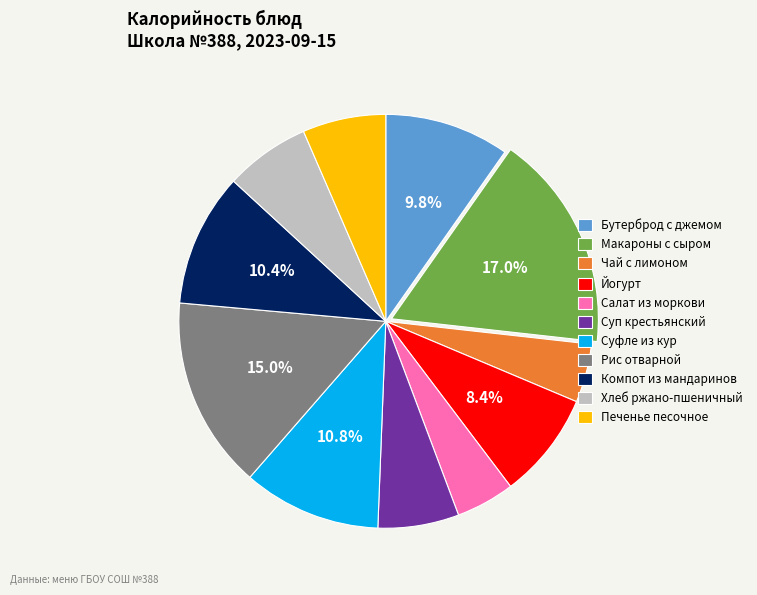

Does any single category account for the majority?

No